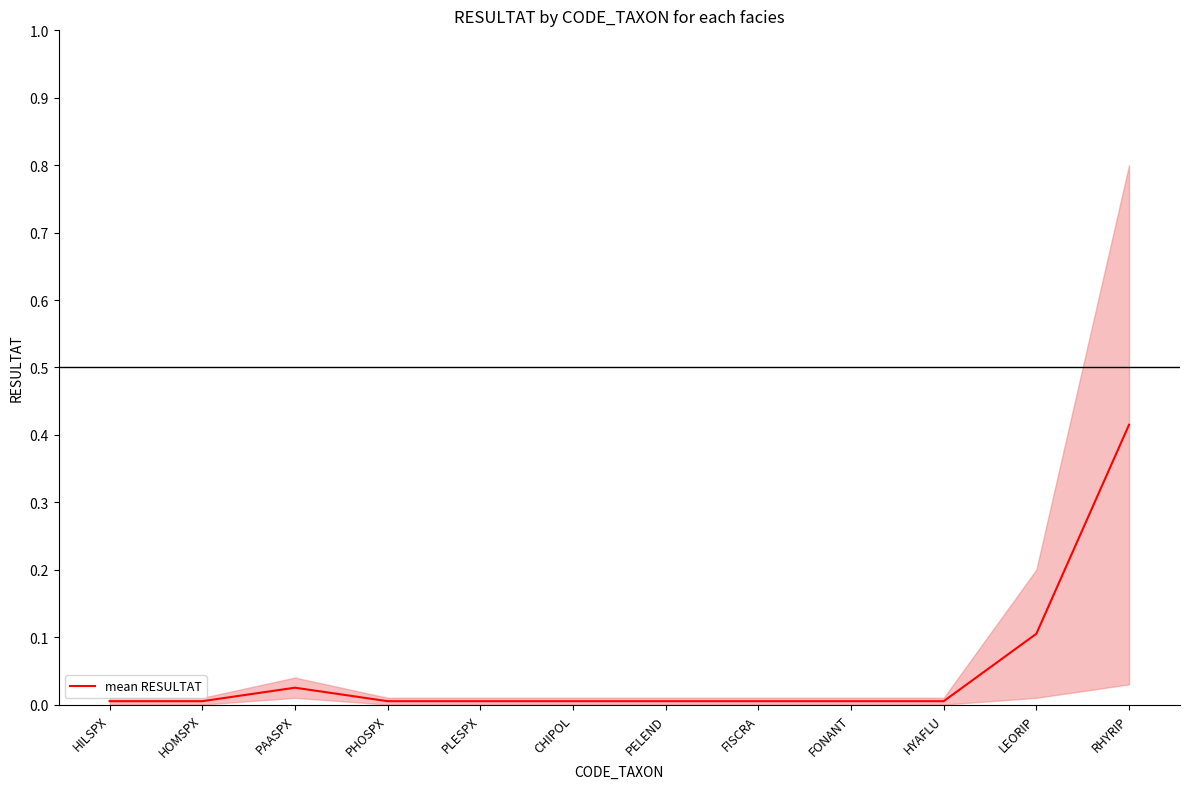

True or false: there are more than 0 points higher than both neighbors.

True